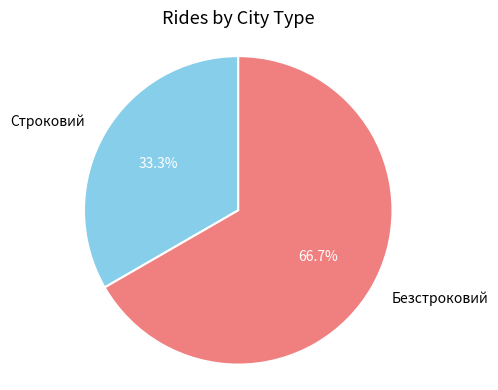

Count the number of slices in the pie.

2